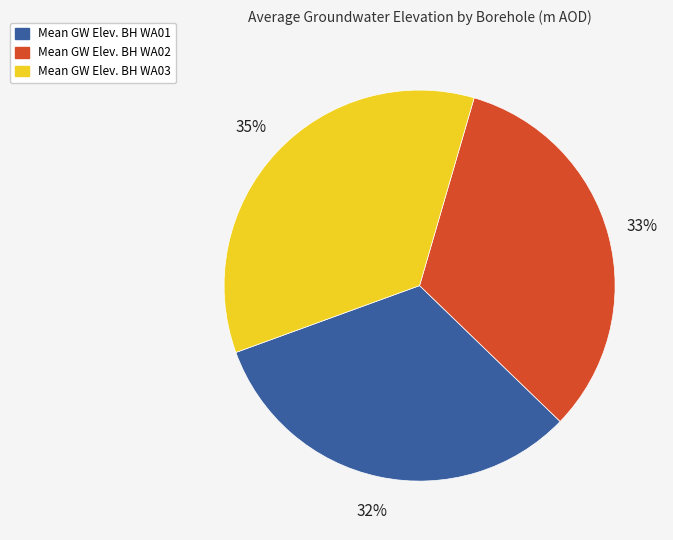

Is there a majority slice in this chart?

No